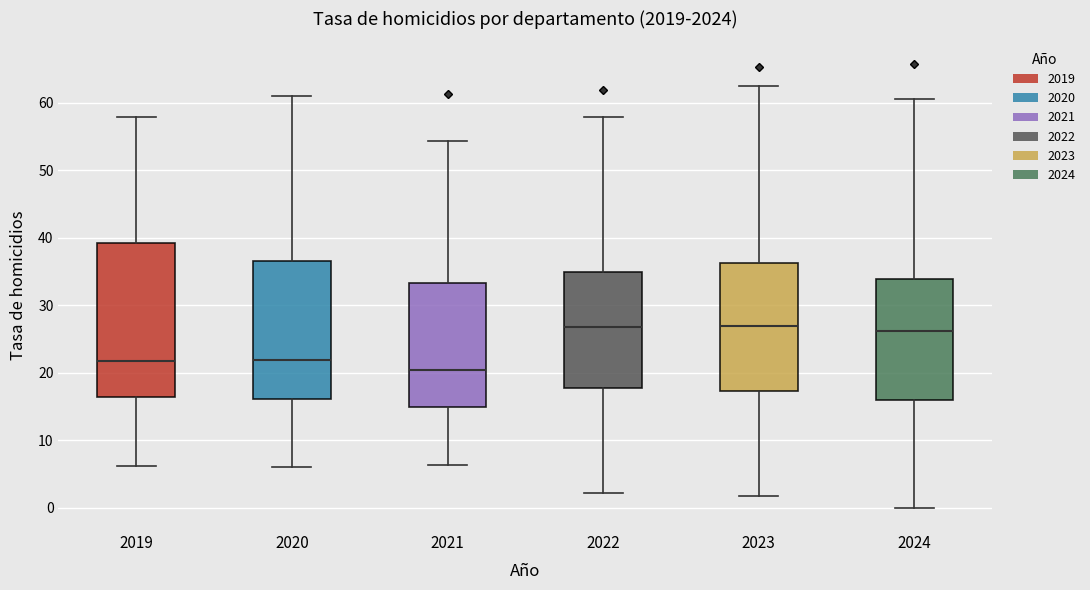

Where is the lower edge of the box at x = 2022 on the y-axis? The values are not printed on the chart, so give them approximately, as read against the axis.

18